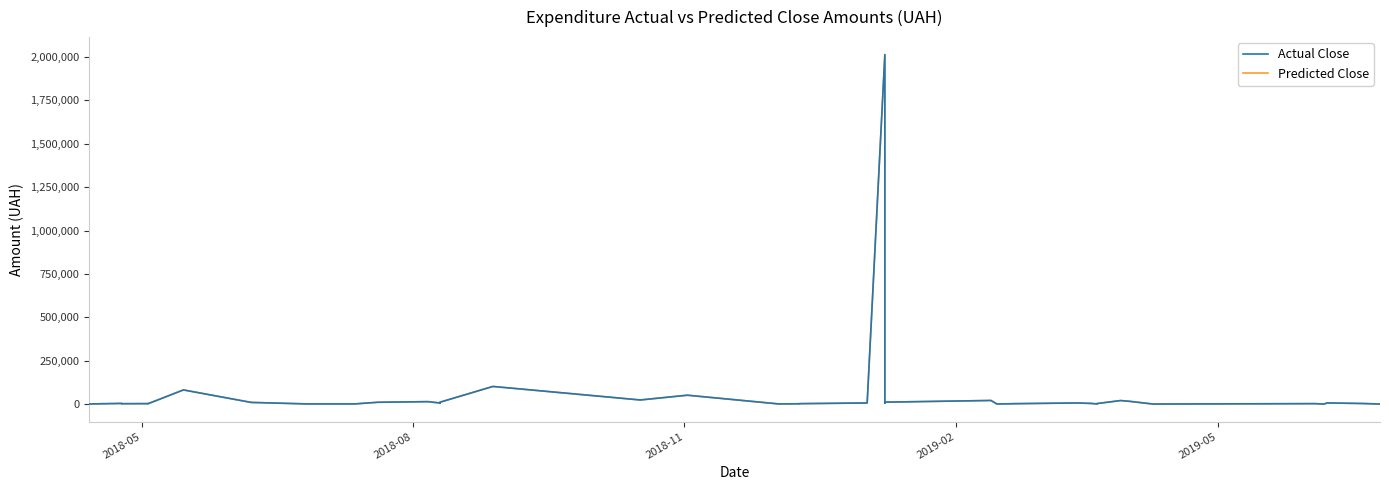

Count the number of data series in this chart.

2